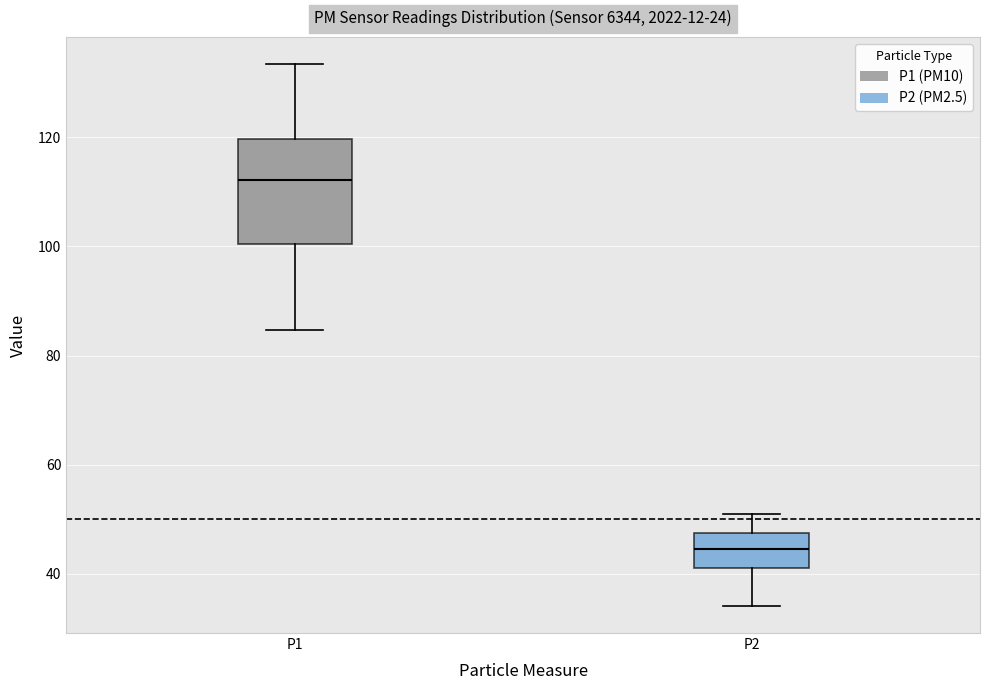

Comparing the boxes themselves (not the whiskers), which one is the tallest?

P1